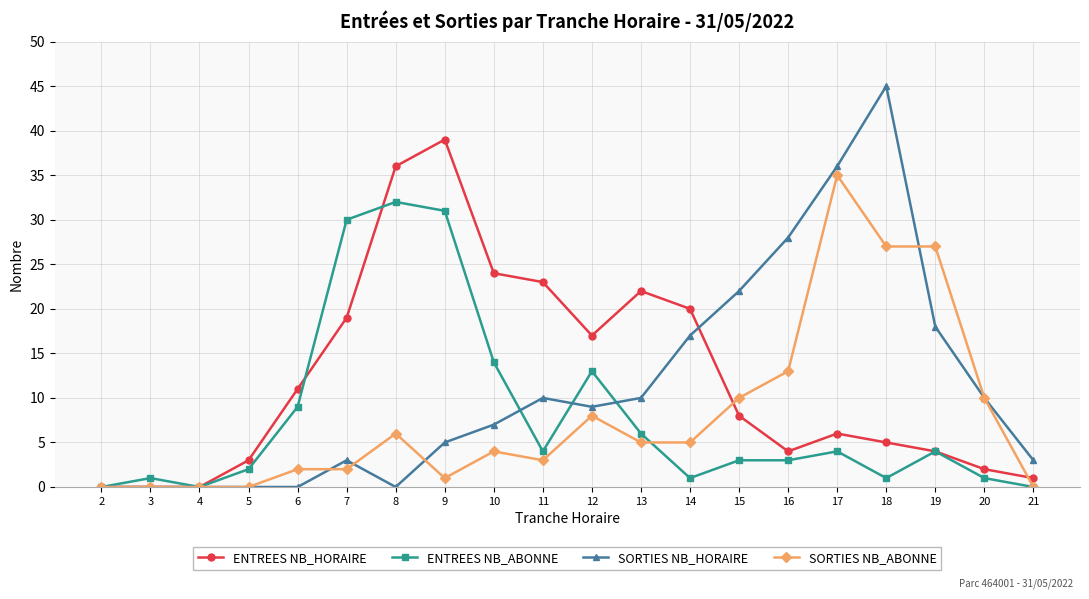

What are all the series names shown in the legend?

ENTREES NB_HORAIRE, ENTREES NB_ABONNE, SORTIES NB_HORAIRE, SORTIES NB_ABONNE